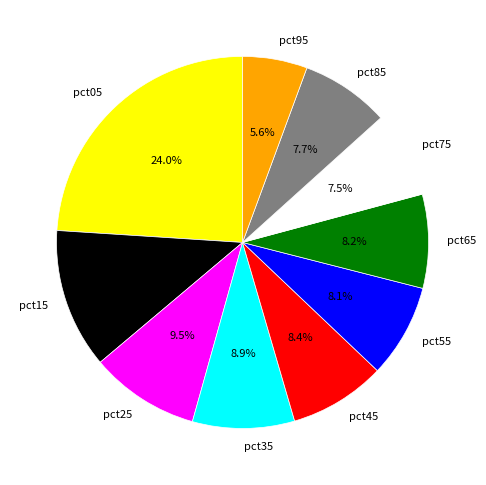

To the nearest percent, what percentage of the pie is pct15?

12%